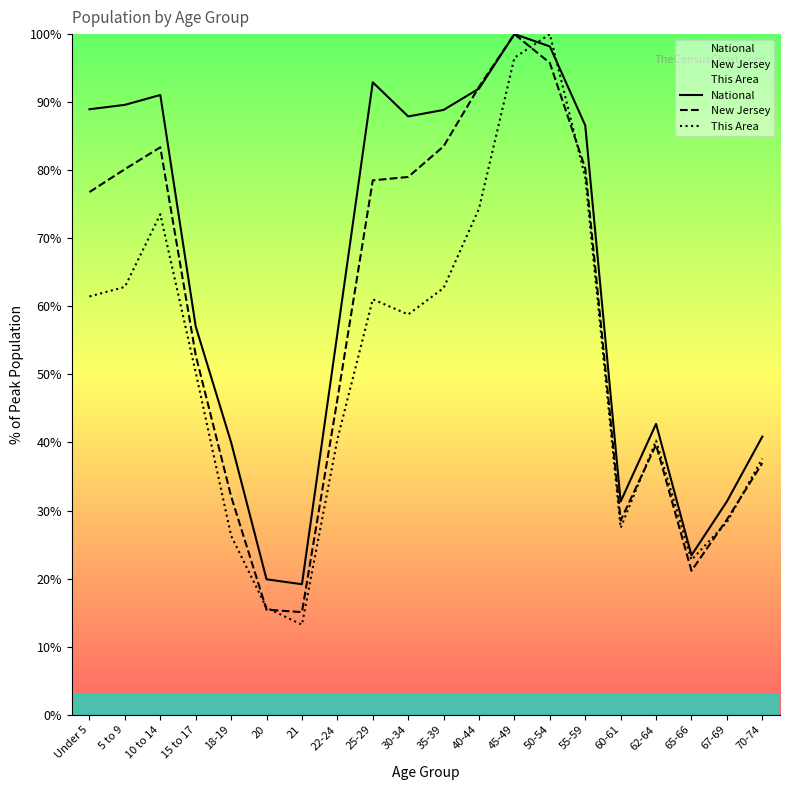

Which series has the largest total across all categories?

National